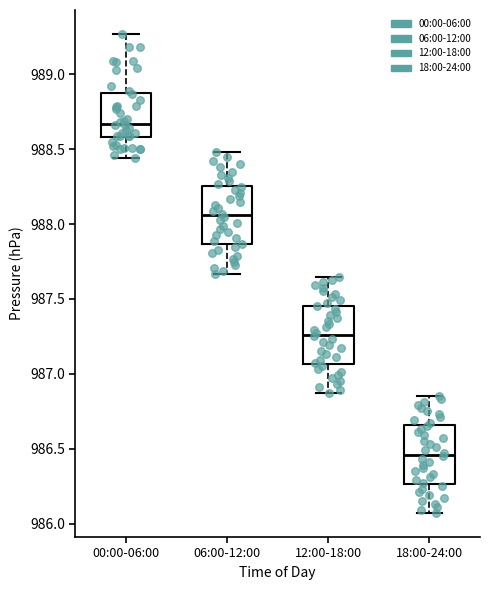

Reading left to right, transcribe this box plot: for each box, give where its median line is, the range the box spans, and where its two whiskers end, as read against the y-axis. The values are not printed on the chart, so give them approximately, as read against the axis.

00:00-06:00: median 988.65, box 988.60 to 988.90, whiskers 988.45 to 989.25
06:00-12:00: median 988.05, box 987.85 to 988.25, whiskers 987.65 to 988.50
12:00-18:00: median 987.25, box 987.05 to 987.45, whiskers 986.85 to 987.65
18:00-24:00: median 986.45, box 986.25 to 986.65, whiskers 986.05 to 986.85